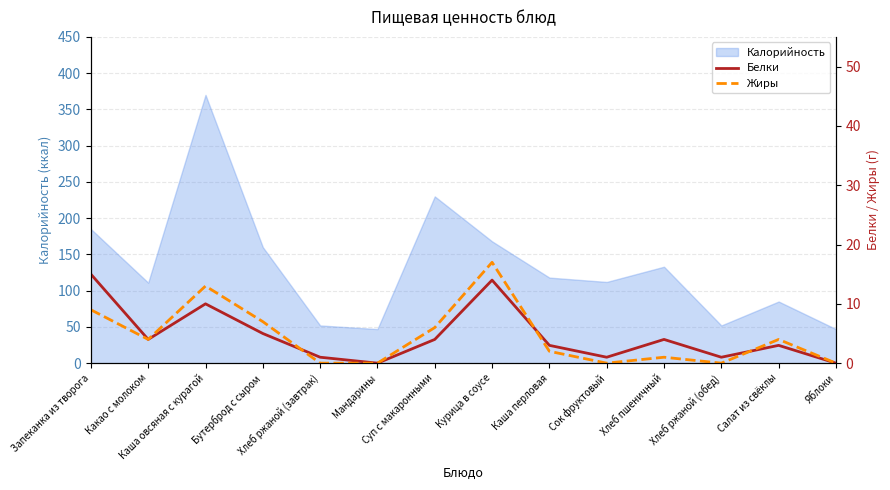

What is the difference between the maximum and minimum values in the Белки series?

15